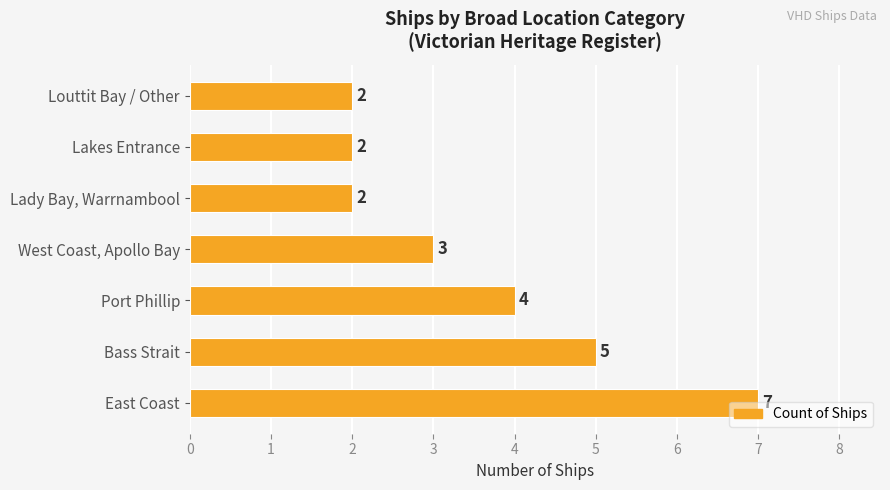

True or false: the data shows 5 at Bass Strait.

True